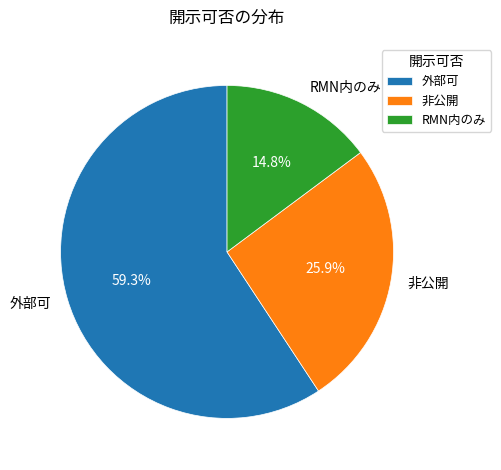

What is the smallest slice in the pie chart?

RMN内のみ